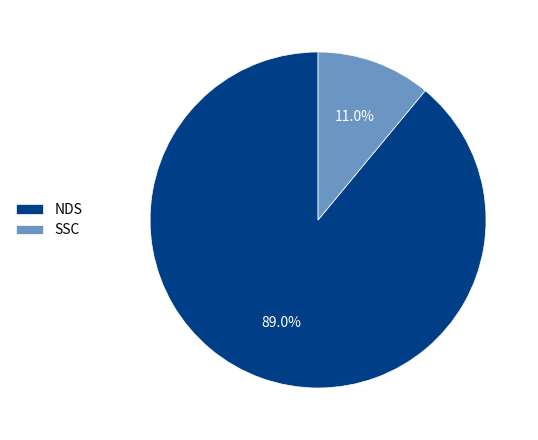

Which slice is the largest?

NDS